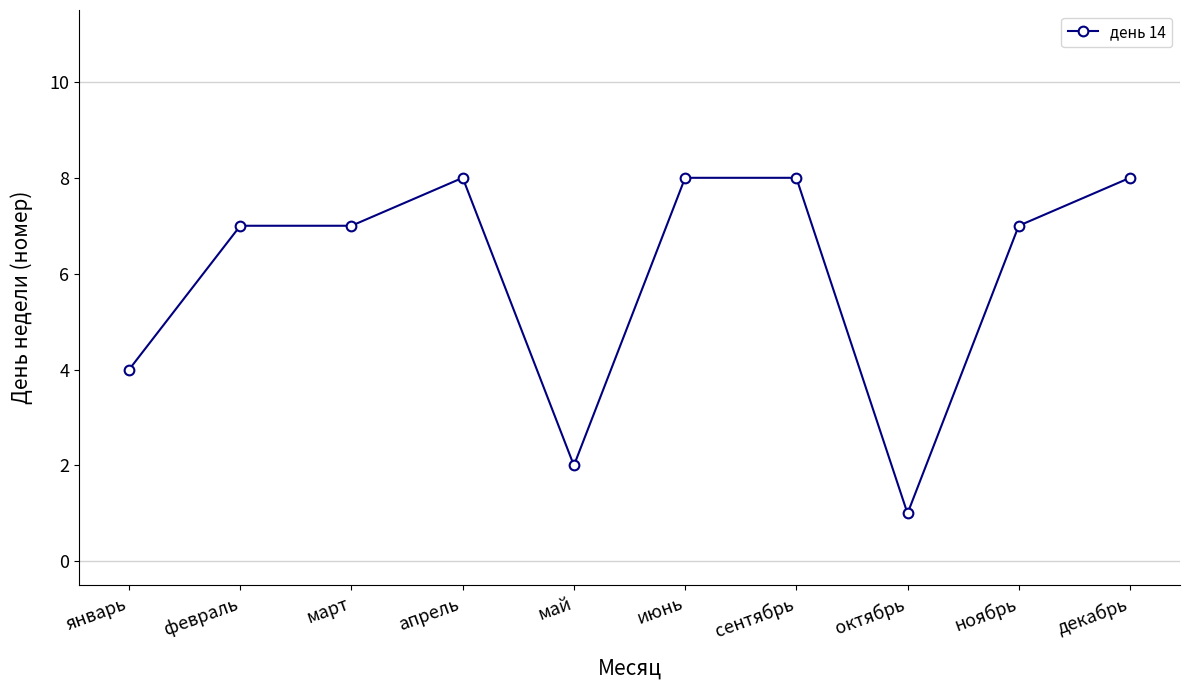

What is the value of the 10th point from the left?

8